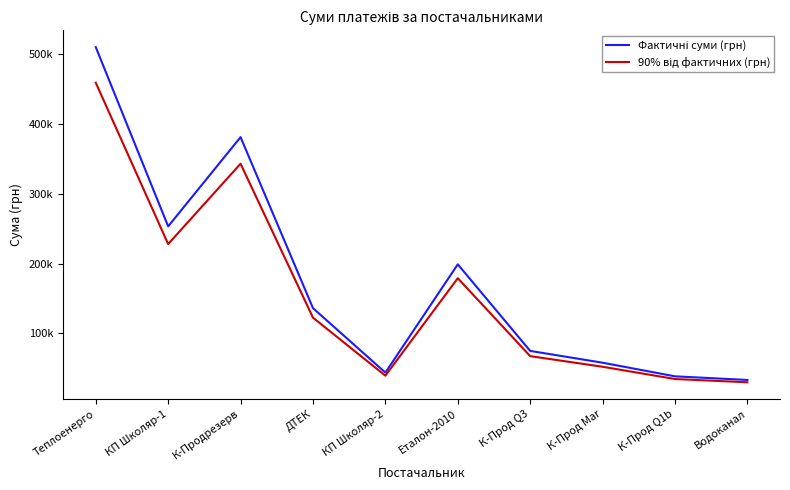

At which label does 90% від фактичних (грн) reach its peak?

Теплоенерго